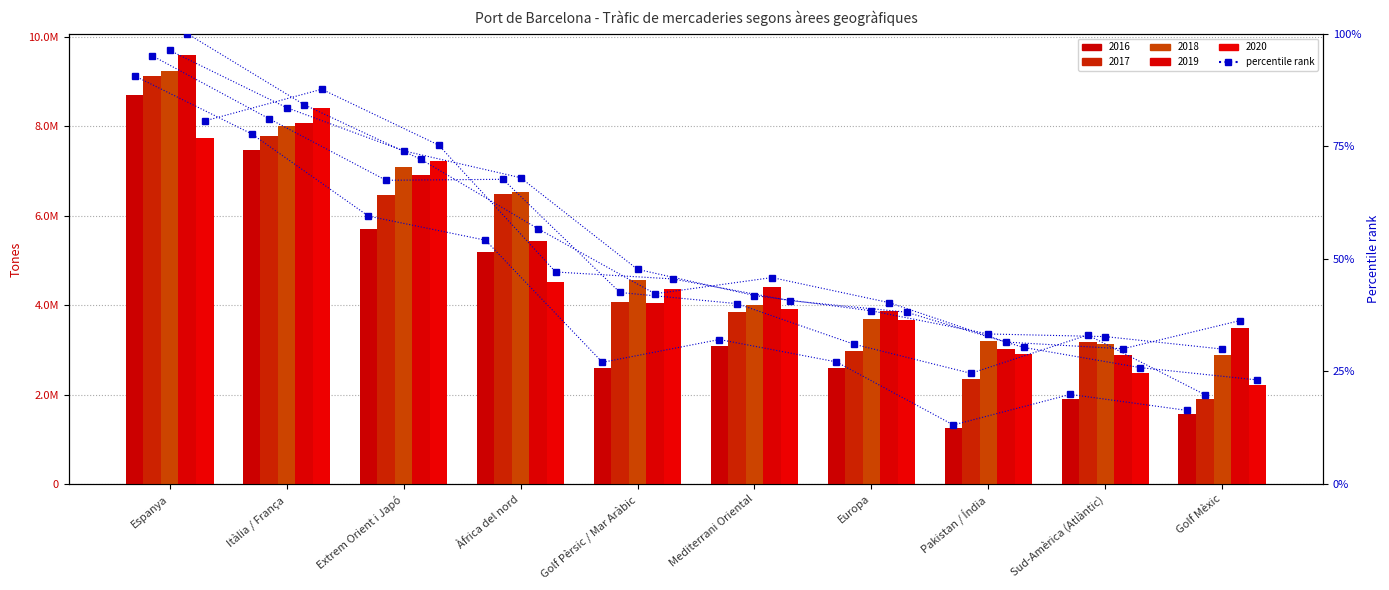

Approximately how many times larger is the value at Golf Pèrsic / Mar Aràbic compared to Europa?

1.0